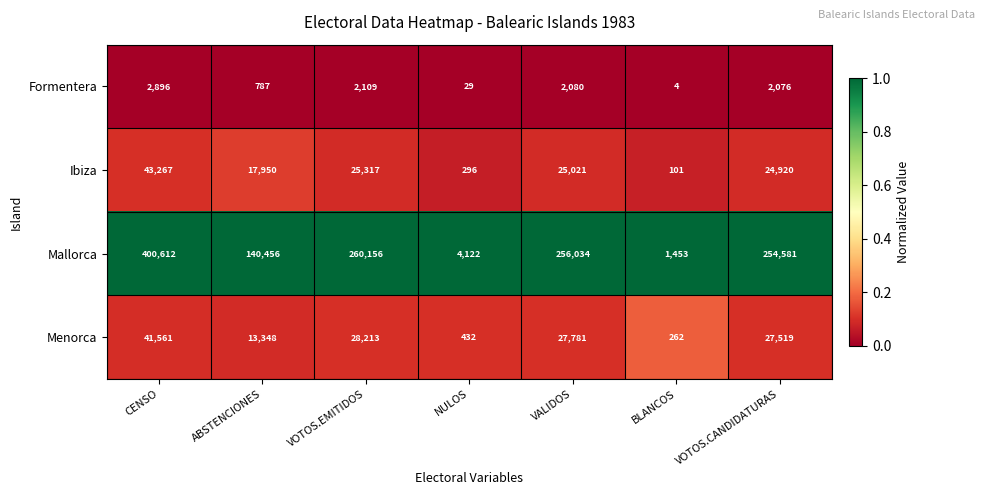

At which category is the sum across all series the highest?

CENSO